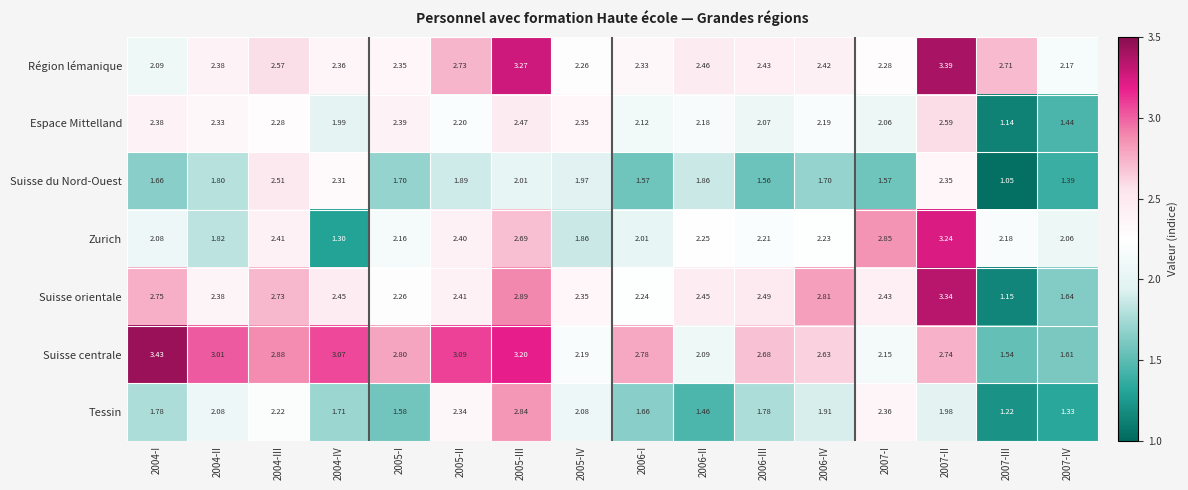

Which series has the largest total across all categories?

Suisse centrale